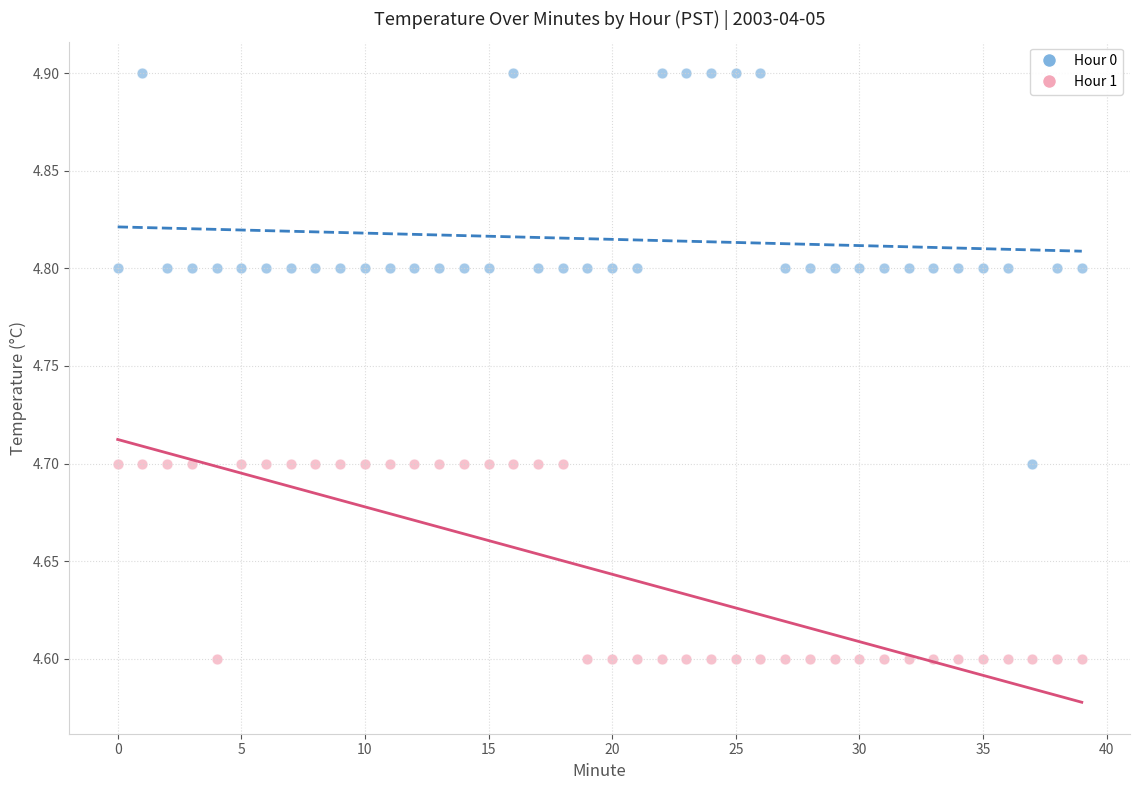

Across all data points, what is the range of Y values (max minus min)?

0.3